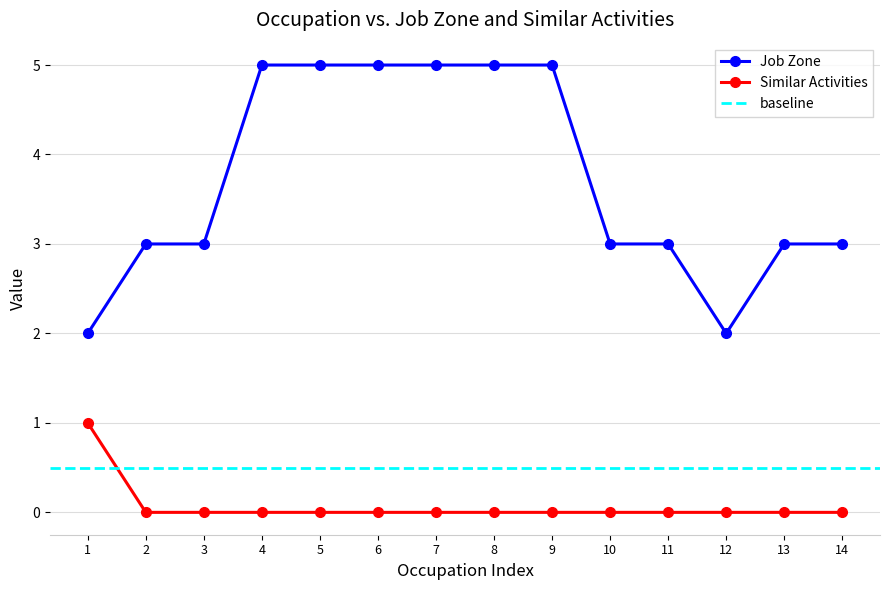

True or false: Job Zone has a value of 3 at 2.

True